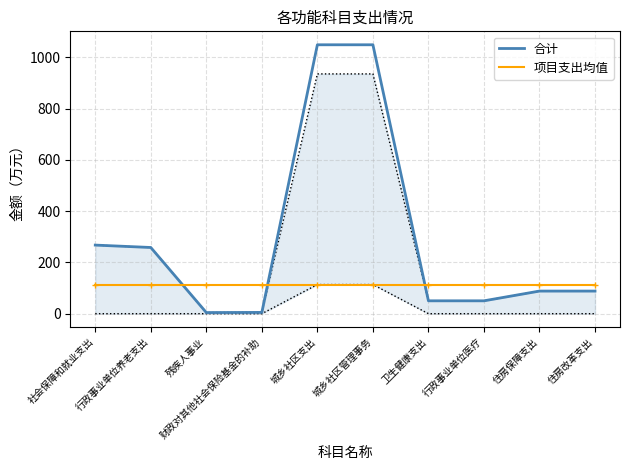

Reading right to left, list all the values displayed in this chart.

合计: 住房改革支出=88.2	住房保障支出=88.2	行政事业单位医疗=50.2	卫生健康支出=50.2	城乡社区管理事务=1048.4	城乡社区支出=1048.4	财政对其他社会保险基金的补助=5.0	残疾人事业=4.4	行政事业单位养老支出=258.1	社会保障和就业支出=267.5
项目支出均值: 住房改革支出=113.6	住房保障支出=113.6	行政事业单位医疗=113.6	卫生健康支出=113.6	城乡社区管理事务=113.6	城乡社区支出=113.6	财政对其他社会保险基金的补助=113.6	残疾人事业=113.6	行政事业单位养老支出=113.6	社会保障和就业支出=113.6